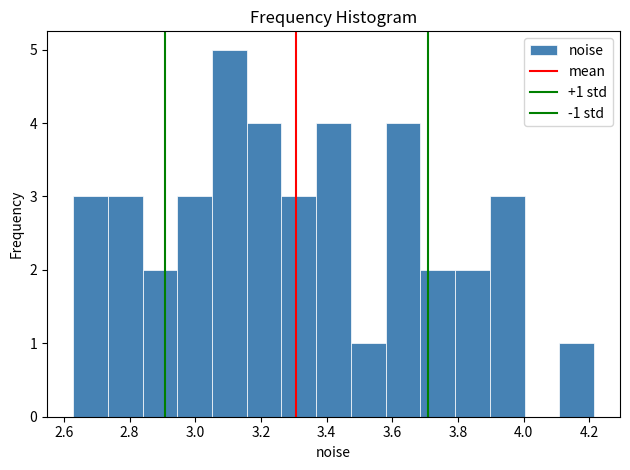

Over which range of the x-axis is the bar tallest?

3.06 to 3.16